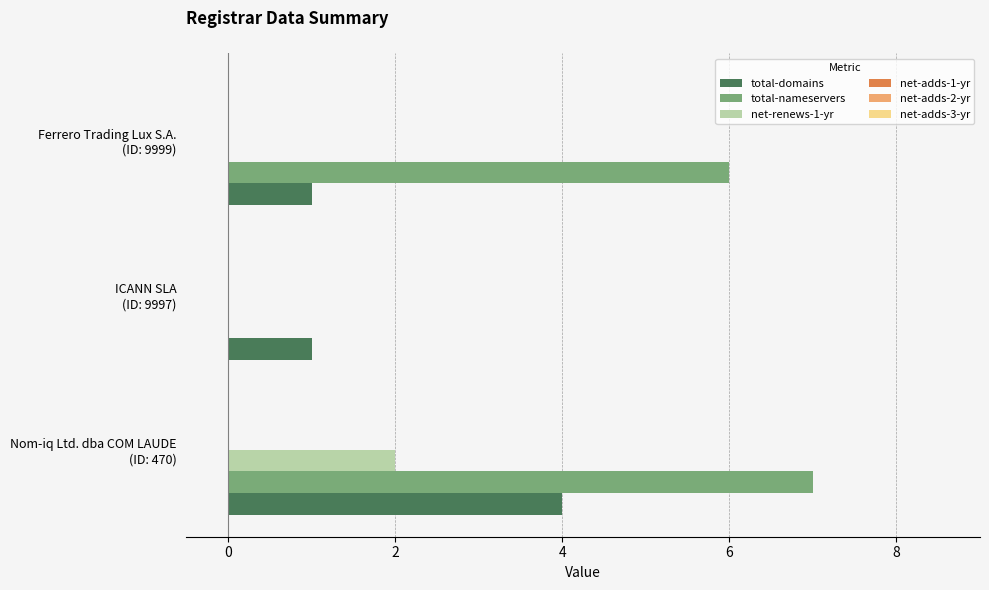

Which series has the largest total across all categories?

total-nameservers